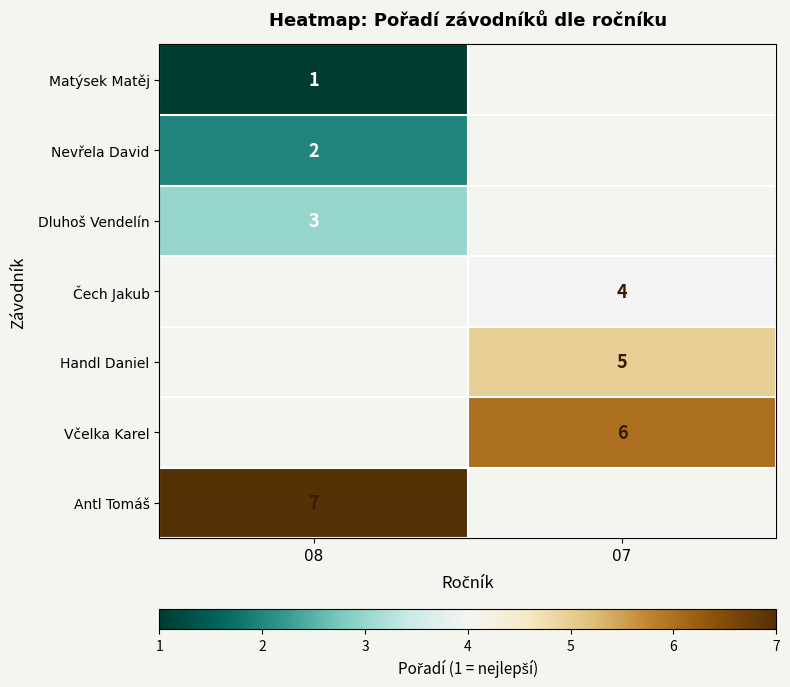

The Handl Daniel series shows 3 at 07. True or false?

False